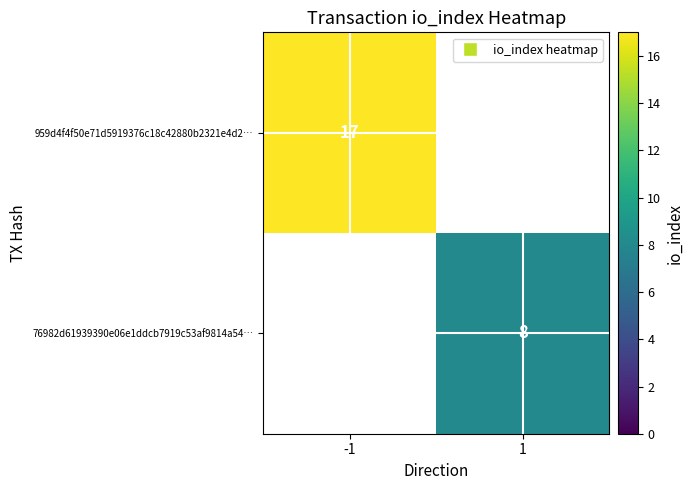

True or false: 959d4f4f50e71d5919376c18c42880b2321e4d2… has a value of 17 at -1.

True